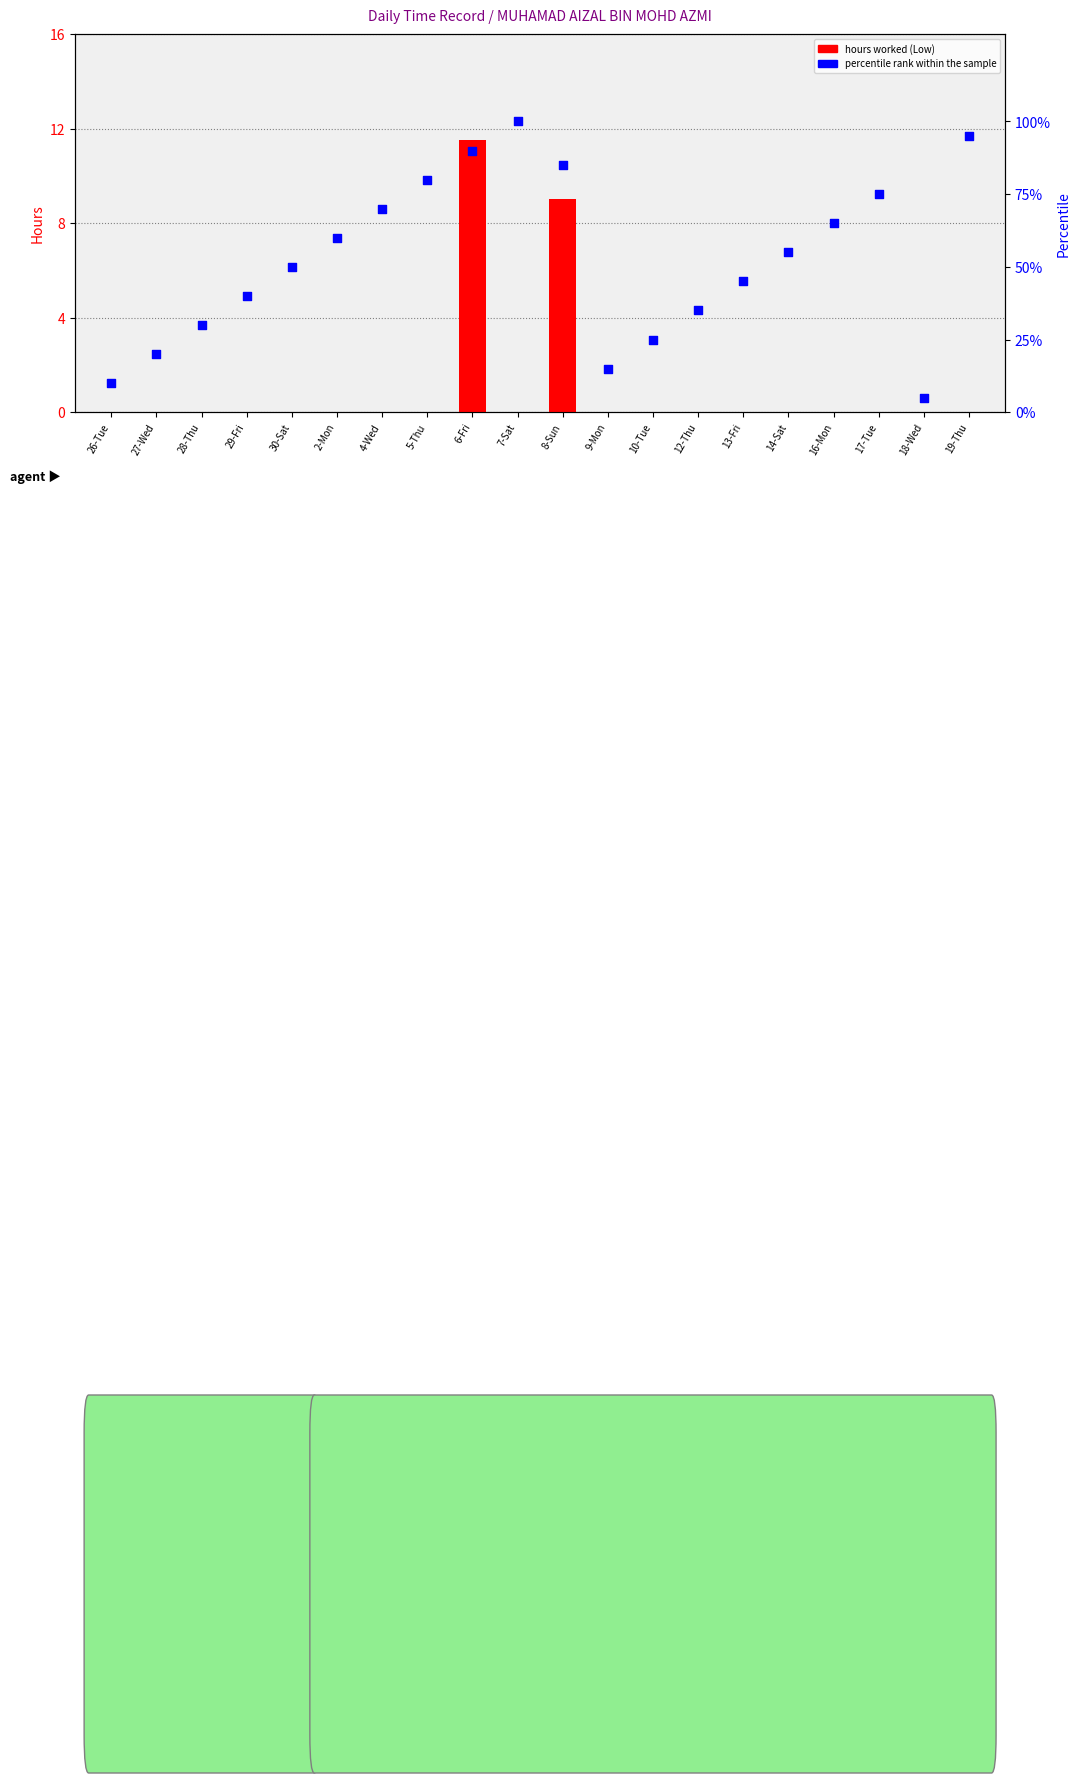

What are all the series names shown in the legend?

hours worked, percentile rank within the sample